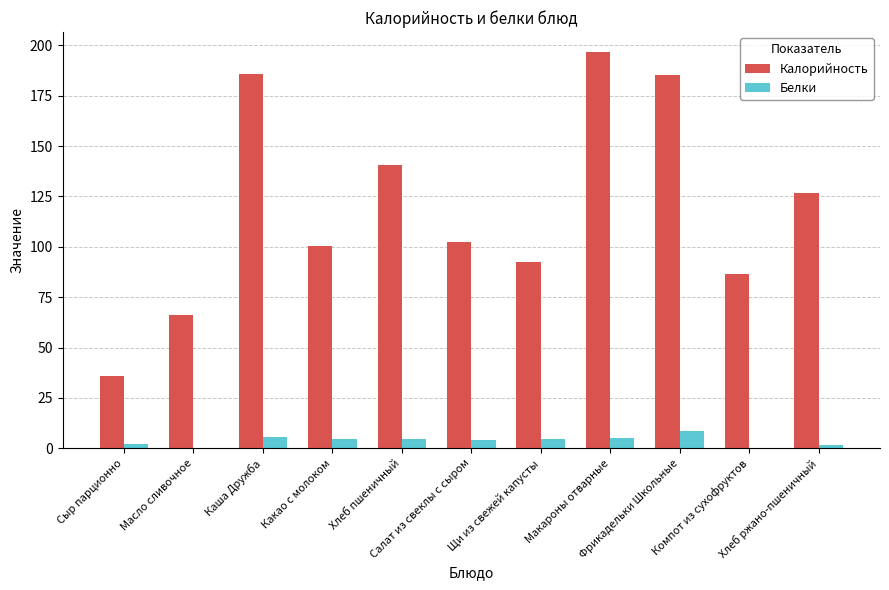

What is the sum of all Белки values?

41.8